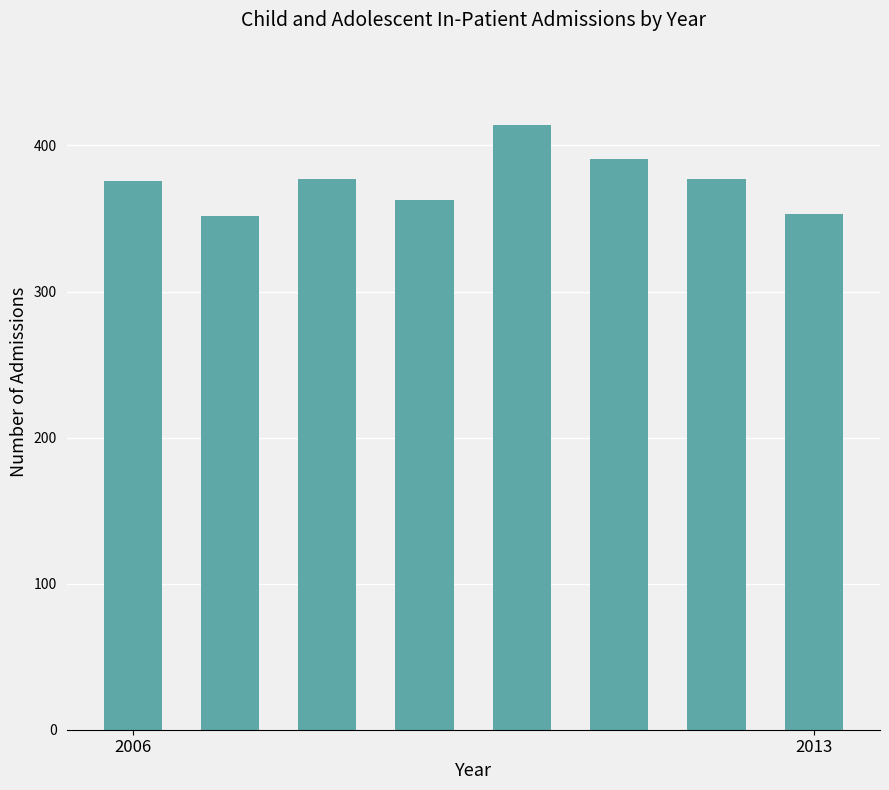

What is the value of the 1st bar from the left?

376